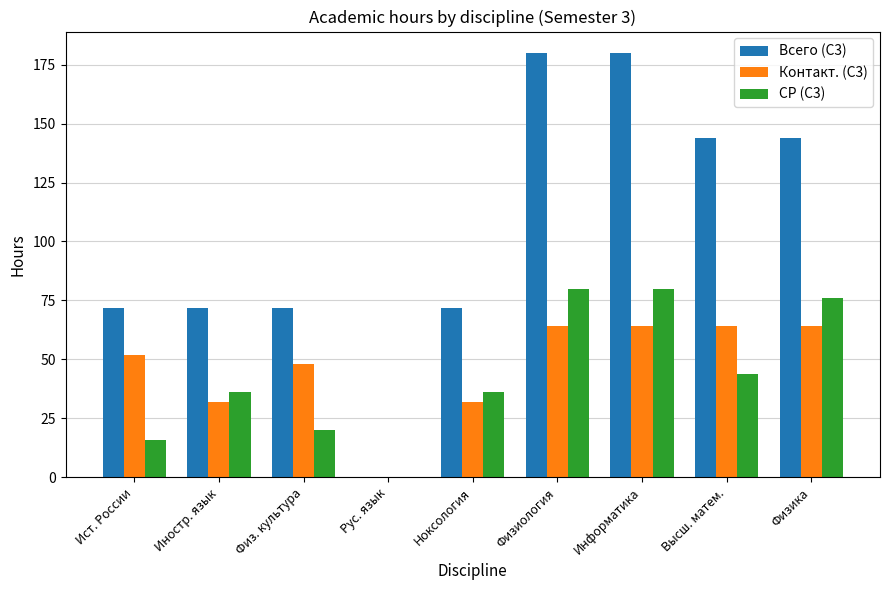

What is the highest value of the Всего (С3) series?

180